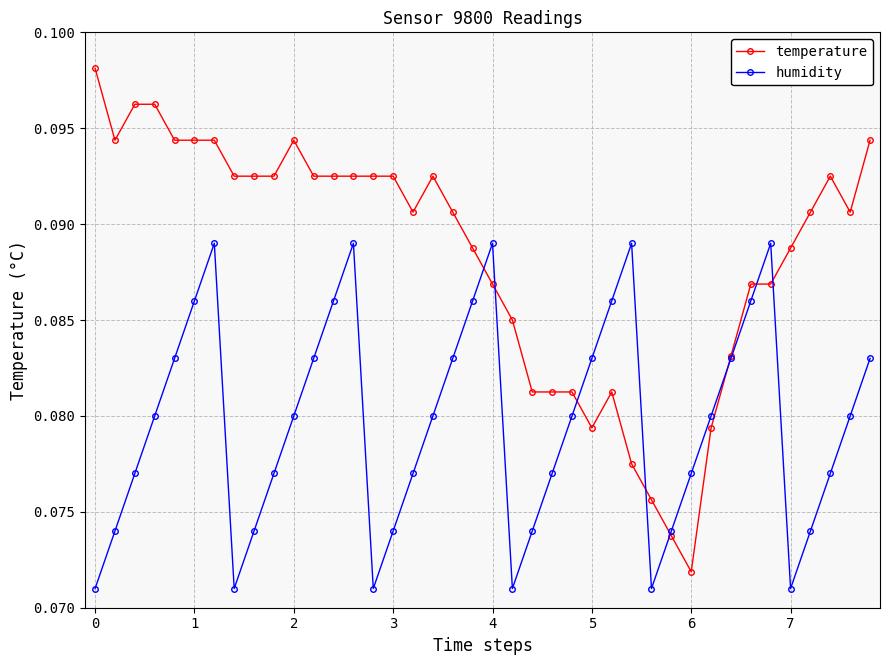

Which series has the largest total across all categories?

temperature